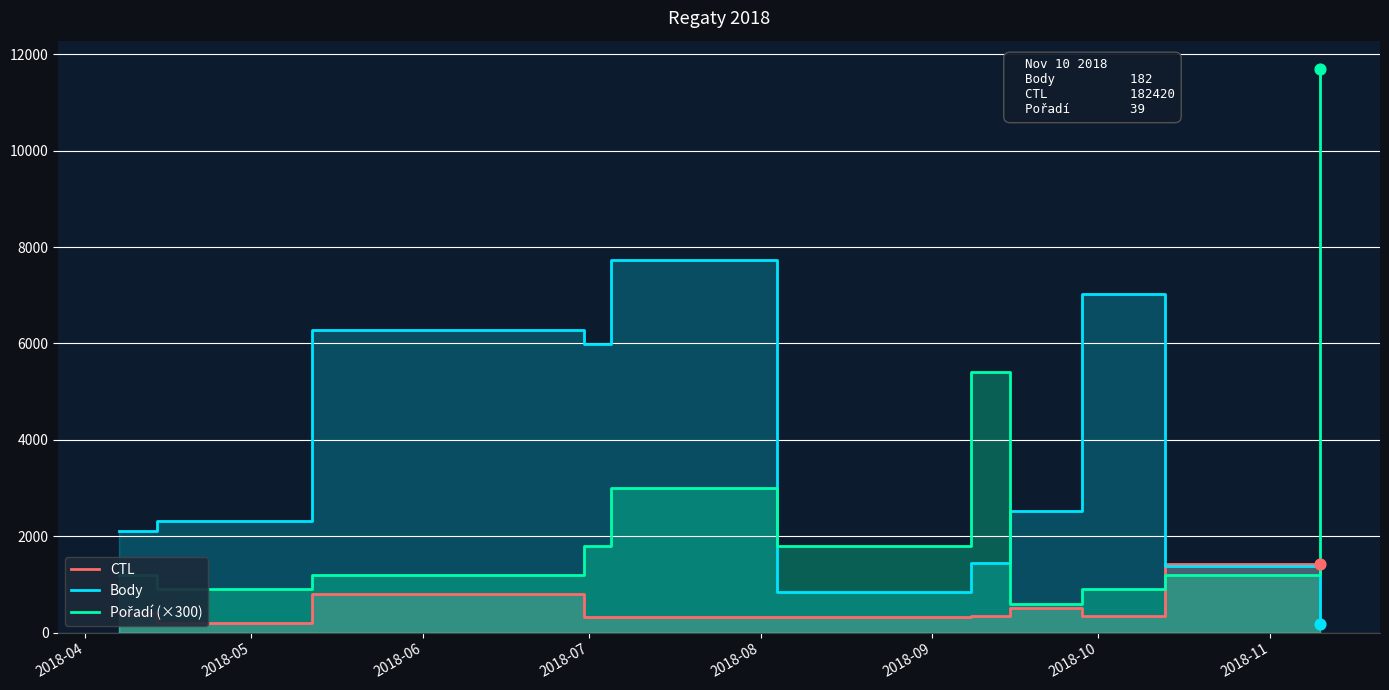

Which series has the widest spread of Y values?

Pořadí (×300)